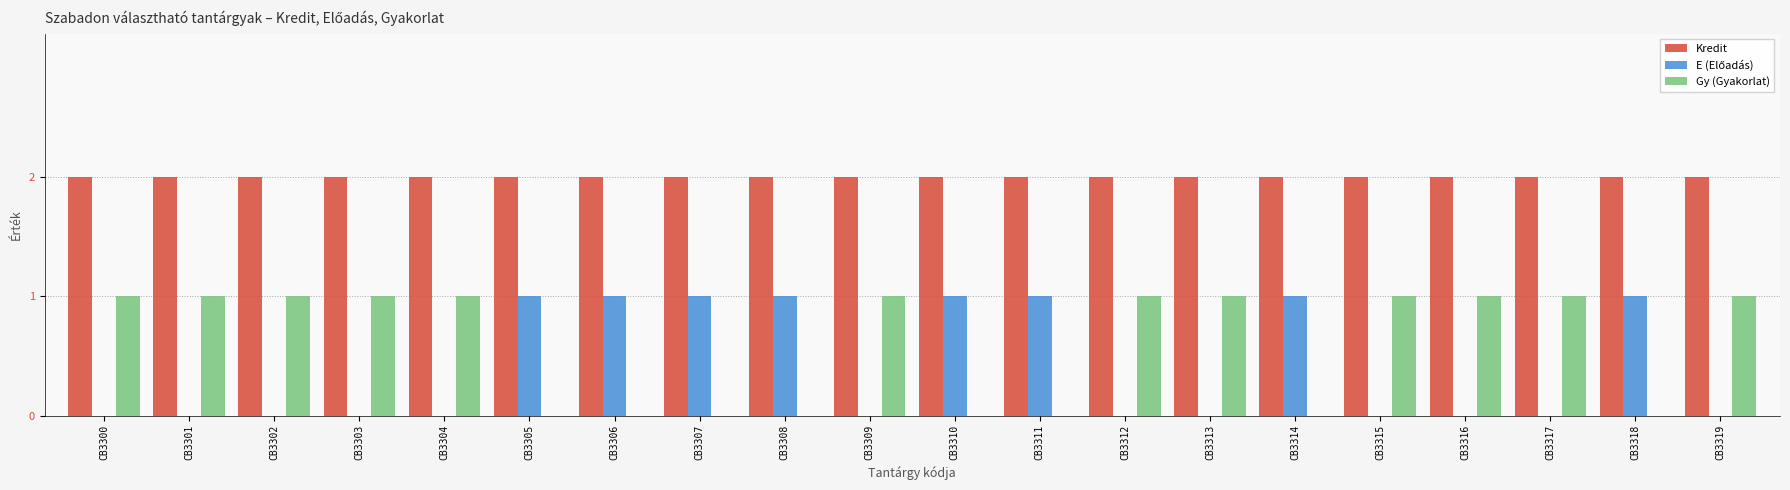

What is the highest value of the Gy (Gyakorlat) series?

1